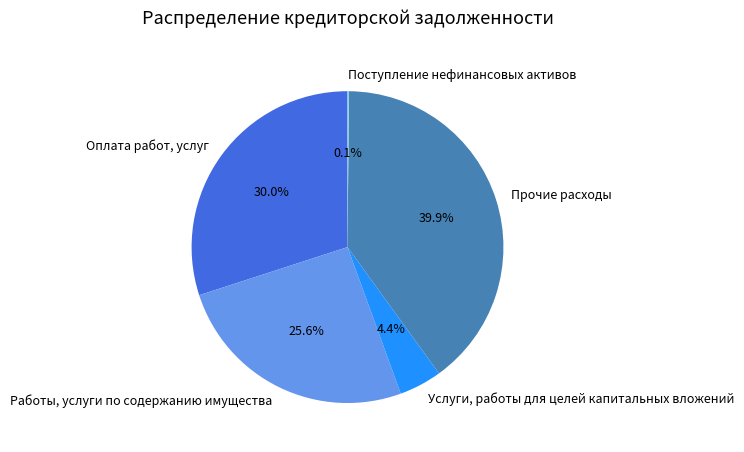

Does any single category account for the majority?

No